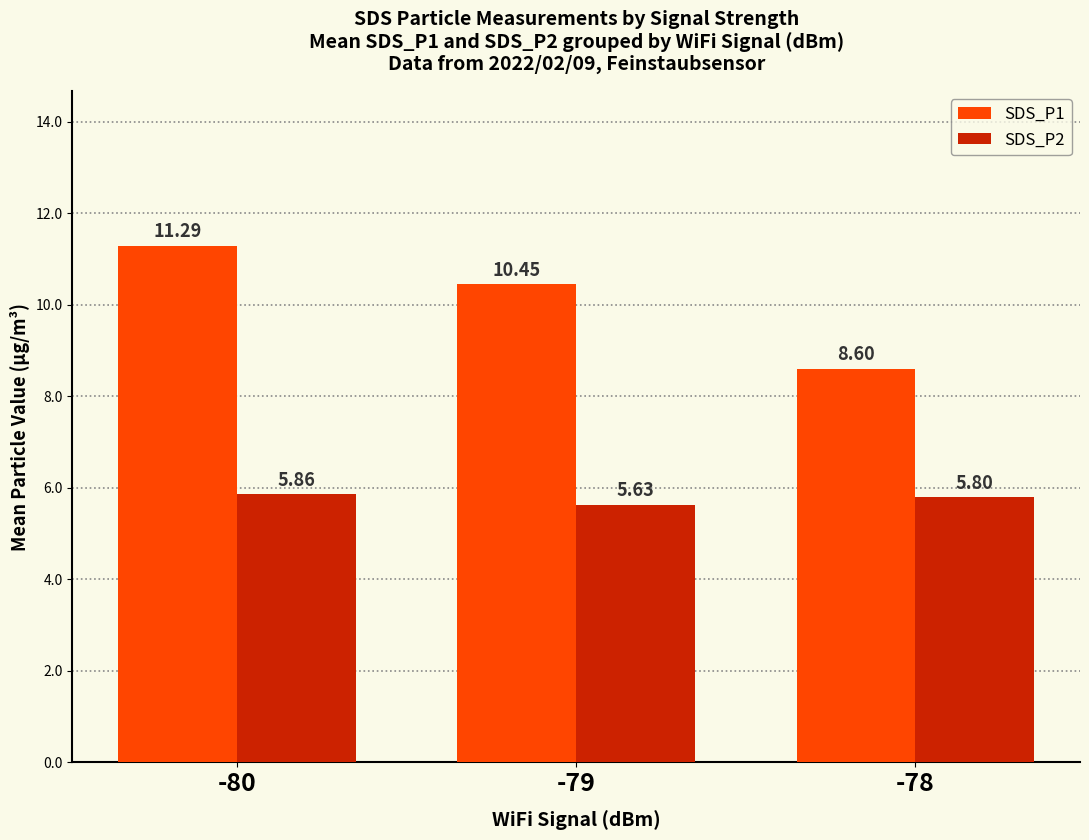

What is the sum of the SDS_P1 values at -79 and -80?

21.7